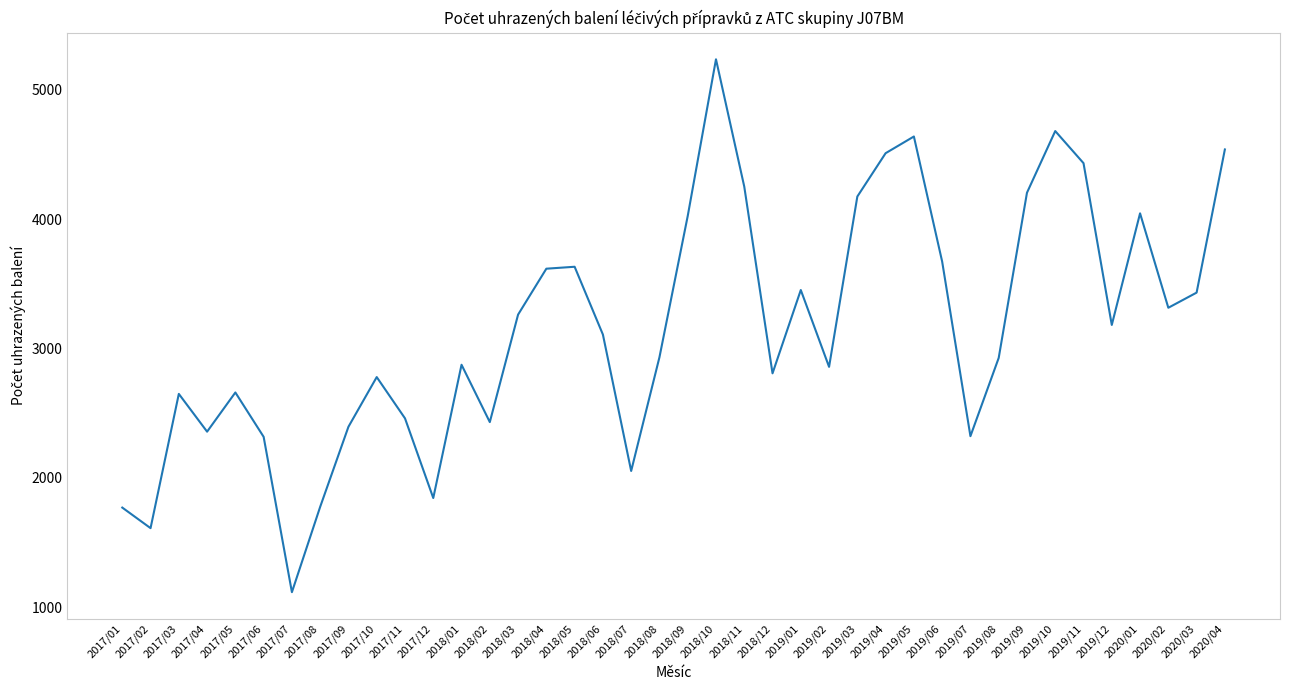

What position from the right is 2017/10?

31